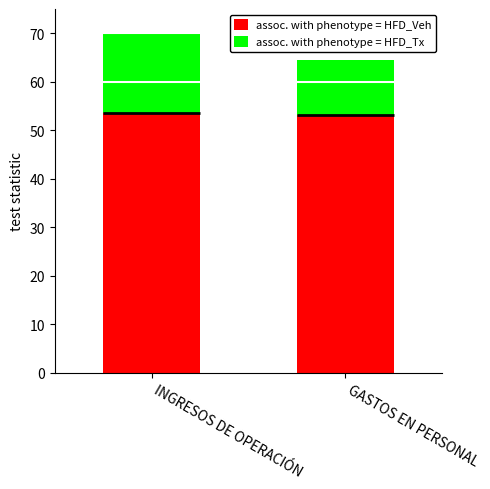

Rank the series at INGRESOS DE OPERACIÓN from highest to lowest value.

assoc. with phenotype = HFD_Tx, assoc. with phenotype = HFD_Veh